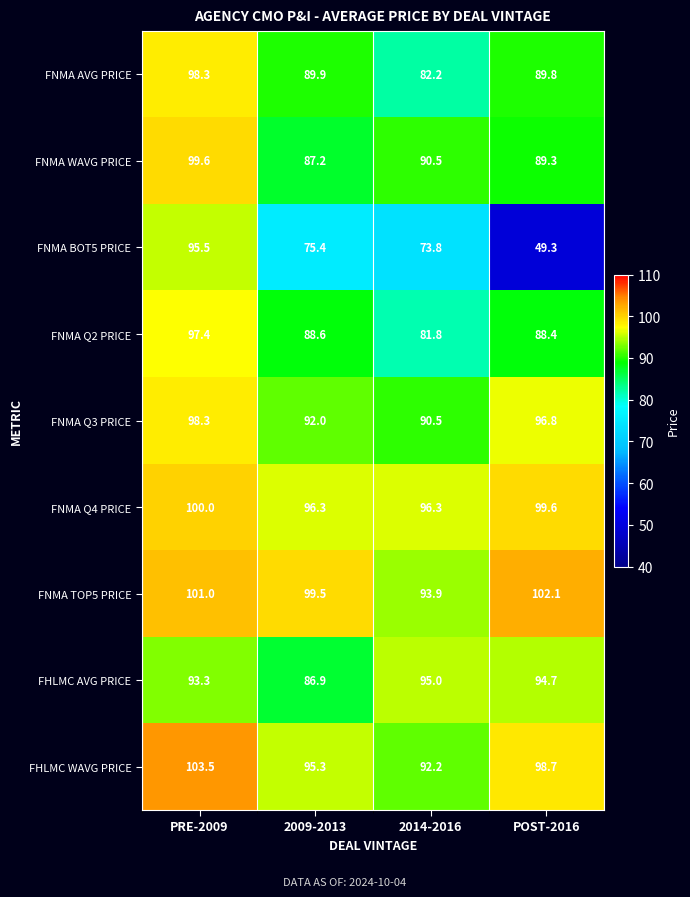

At how many categories does at least one series exceed 88?

4